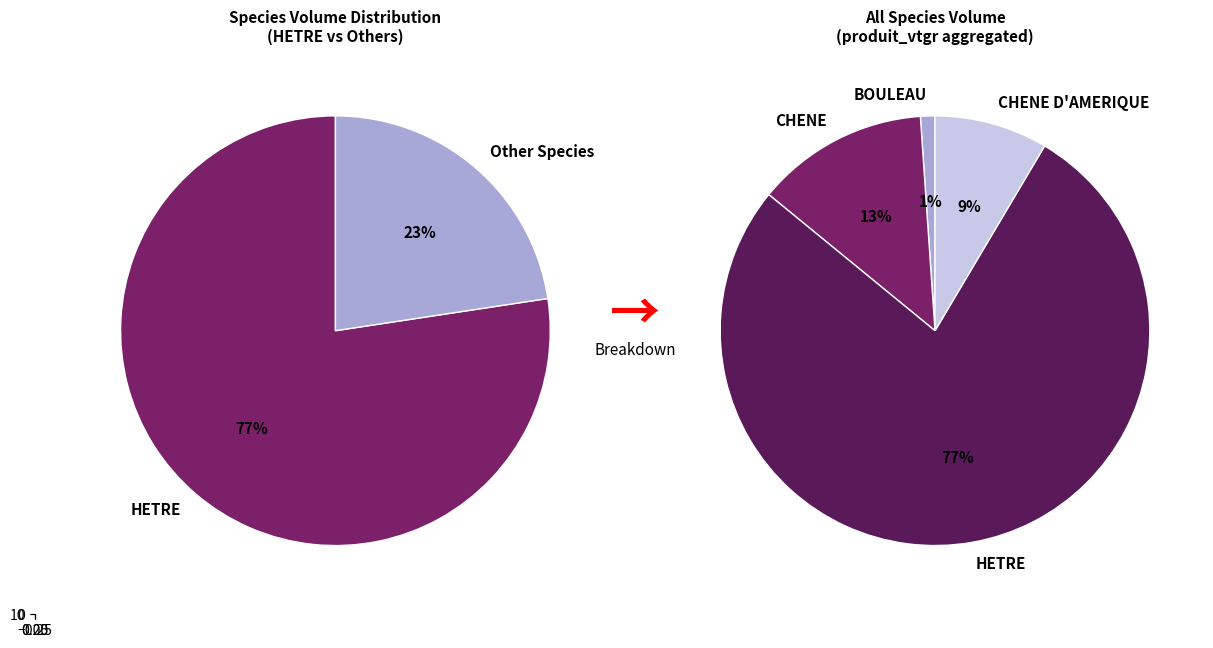

What is the ratio of the value at BOULEAU to the value at CHENE?

0.1